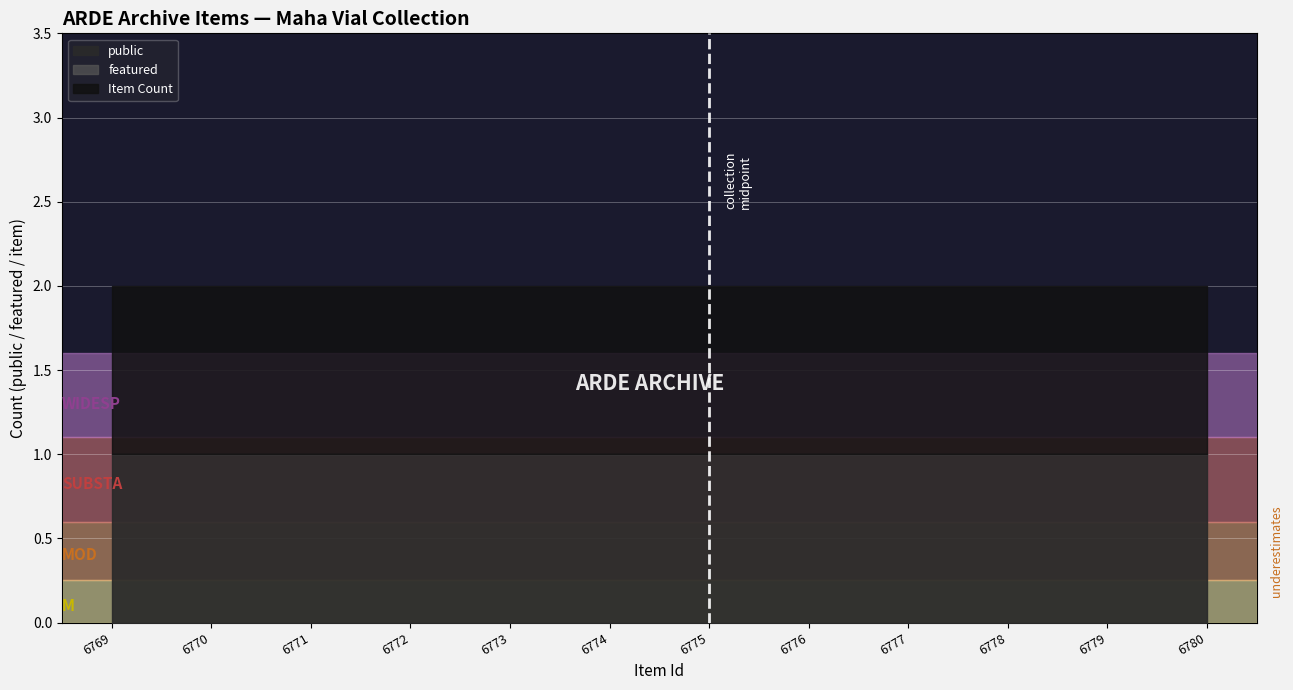

Reading left to right, transcribe all the data shown in this chart.

public: 1	1	1	1	1	1	1	1	1	1	1	1
featured: 0	0	0	0	0	0	0	0	0	0	0	0
Item Count: 1	1	1	1	1	1	1	1	1	1	1	1